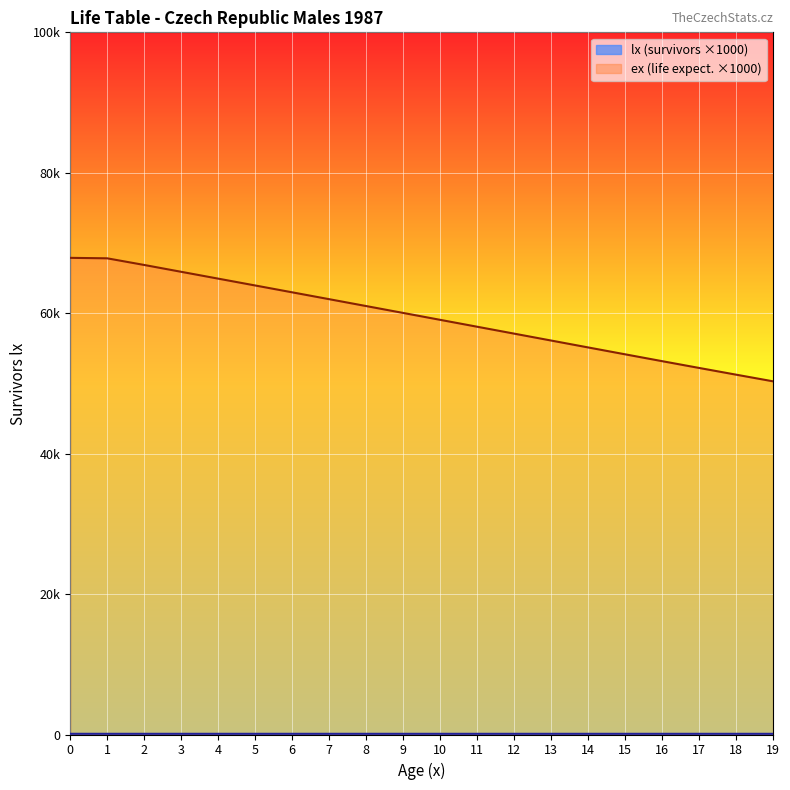

Rank the series by their average value, from highest to lowest.

ex, lx